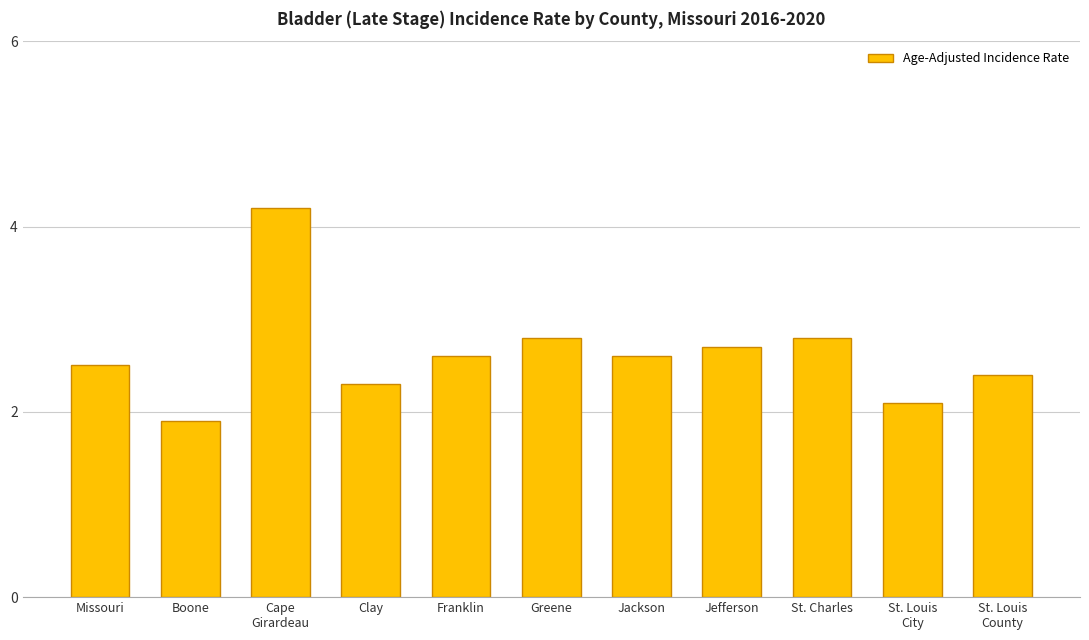

True or false: the data shows 4.2 at Cape
Girardeau.

True